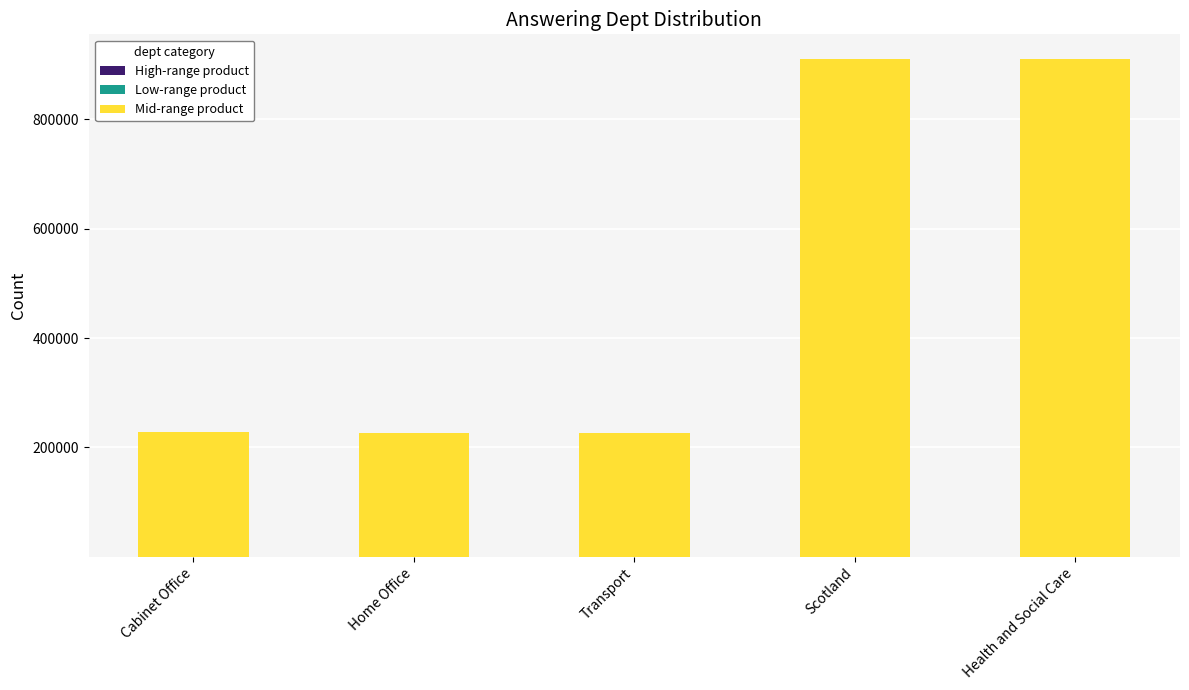

Are the bars horizontal?

No